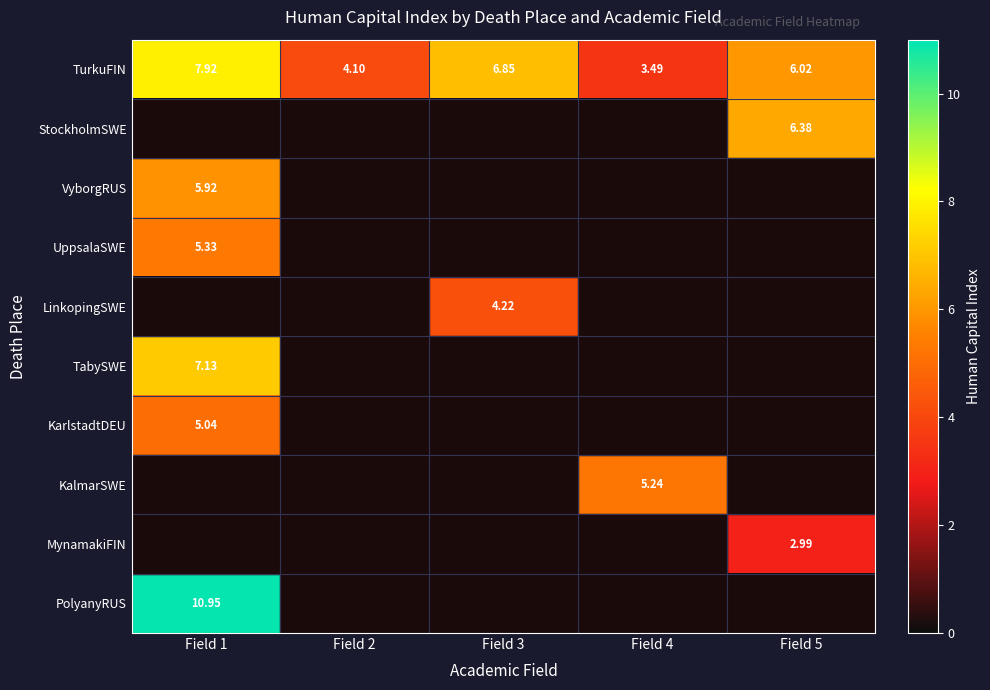

Is the value of MynamakiFIN at Field 1 greater than the value of StockholmSWE at Field 5?

No